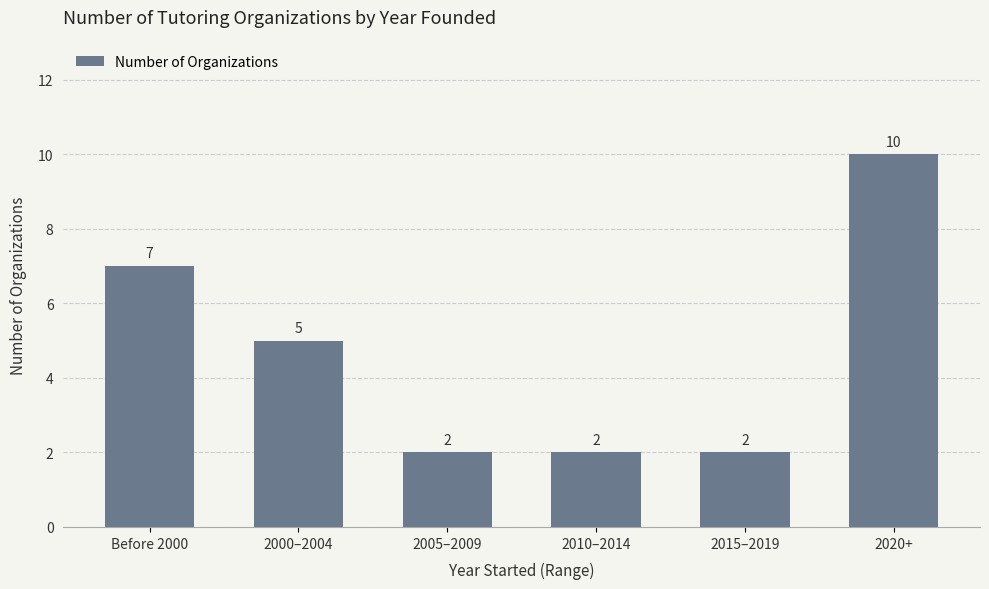

Which has a higher value, 2000–2004 or Before 2000?

Before 2000